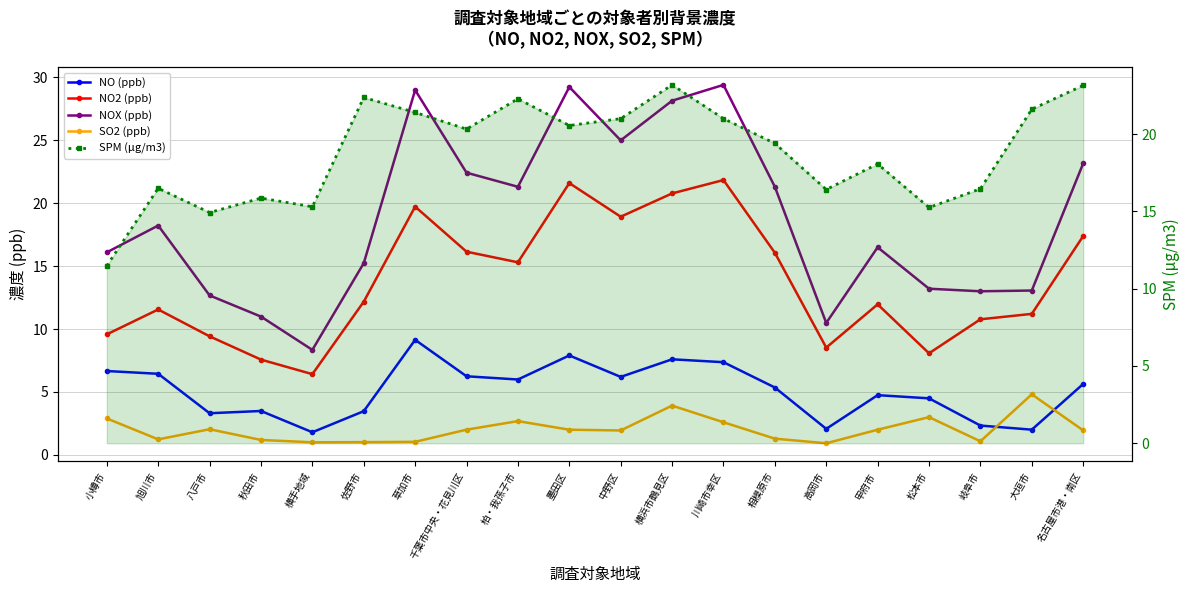

Between 小樽市 and 秋田市, which series saw the biggest shift?

NOX (ppb)